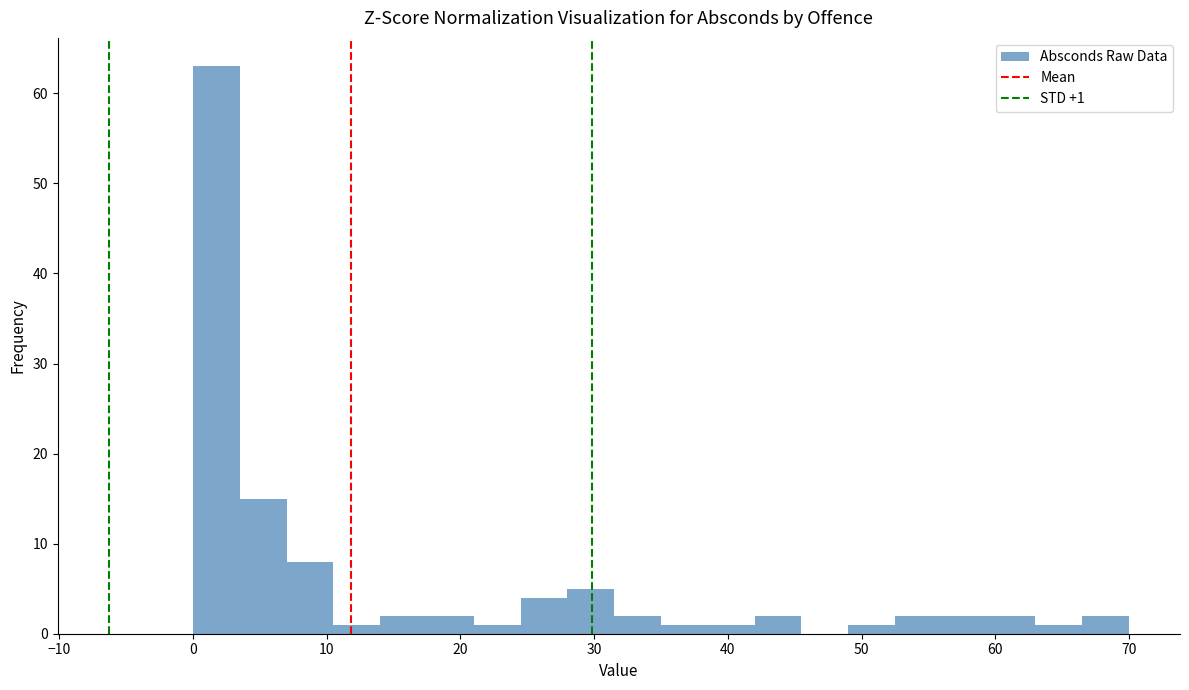

Around what value on the x-axis is the tallest bar? Give the approximate position of its centre, as read against the axis.

2